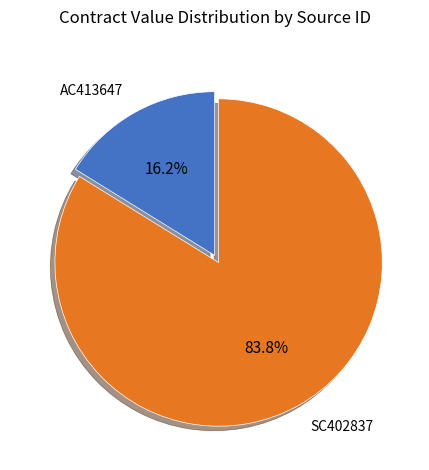

Rank the categories by value from lowest to highest.

AC413647, SC402837